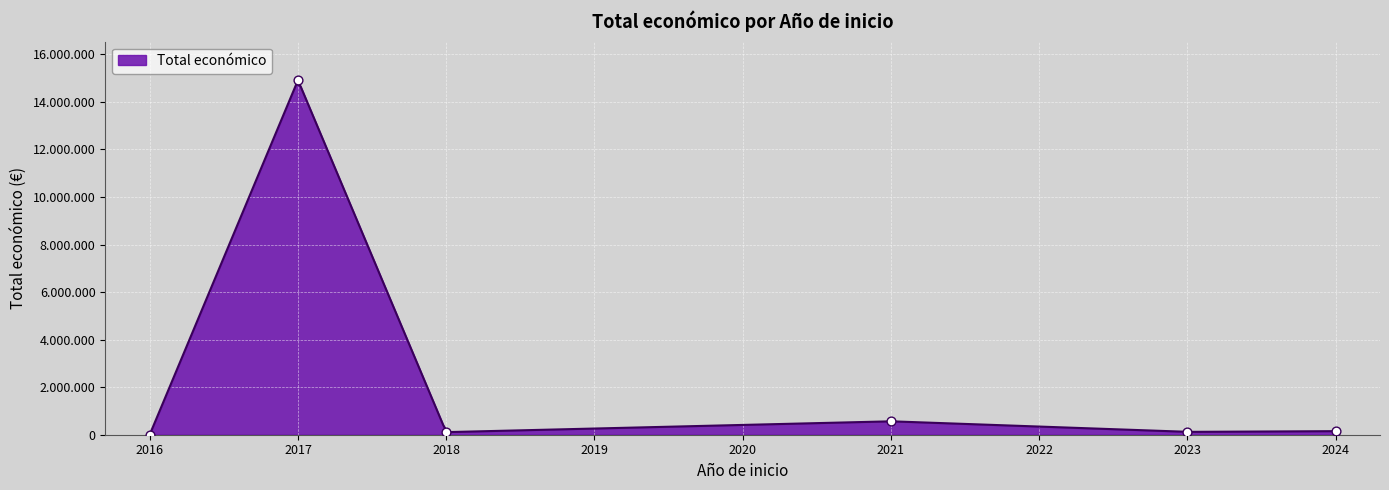

What is the change in value from 2024 to 2018?

-100700